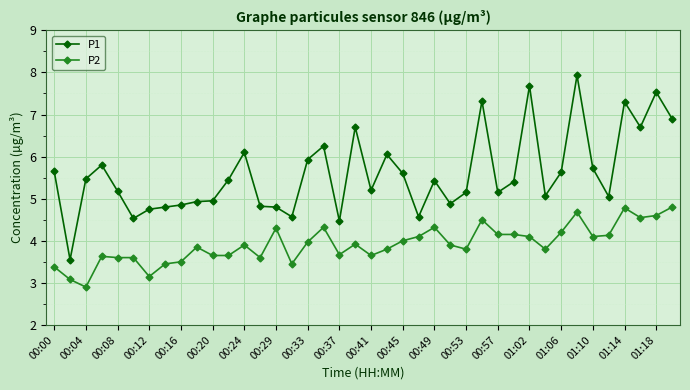

What is the difference between the second highest and minimum values in the P2 series?

1.9